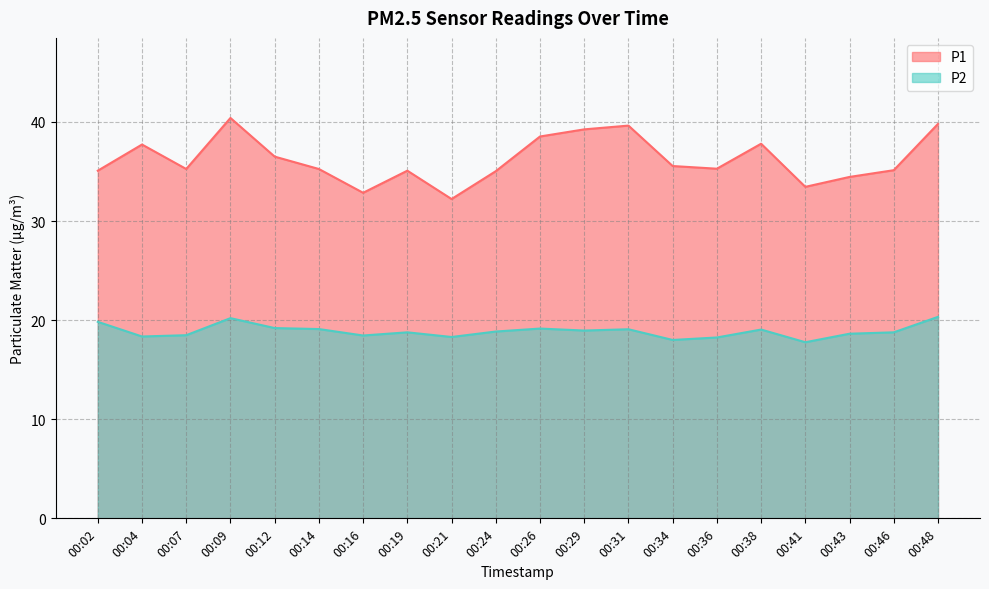

Reading left to right, list all the values displayed in this chart.

P1: 00:02=35.1	00:04=37.7	00:07=35.2	00:09=40.4	00:12=36.5	00:14=35.2	00:16=32.9	00:19=35.1	00:21=32.2	00:24=35.0	00:26=38.5	00:29=39.2	00:31=39.6	00:34=35.5	00:36=35.3	00:38=37.8	00:41=33.5	00:43=34.5	00:46=35.1	00:48=39.8
P2: 00:02=19.8	00:04=18.4	00:07=18.5	00:09=20.2	00:12=19.2	00:14=19.1	00:16=18.4	00:19=18.8	00:21=18.3	00:24=18.9	00:26=19.1	00:29=18.9	00:31=19.1	00:34=18.0	00:36=18.2	00:38=19.1	00:41=17.8	00:43=18.6	00:46=18.8	00:48=20.3